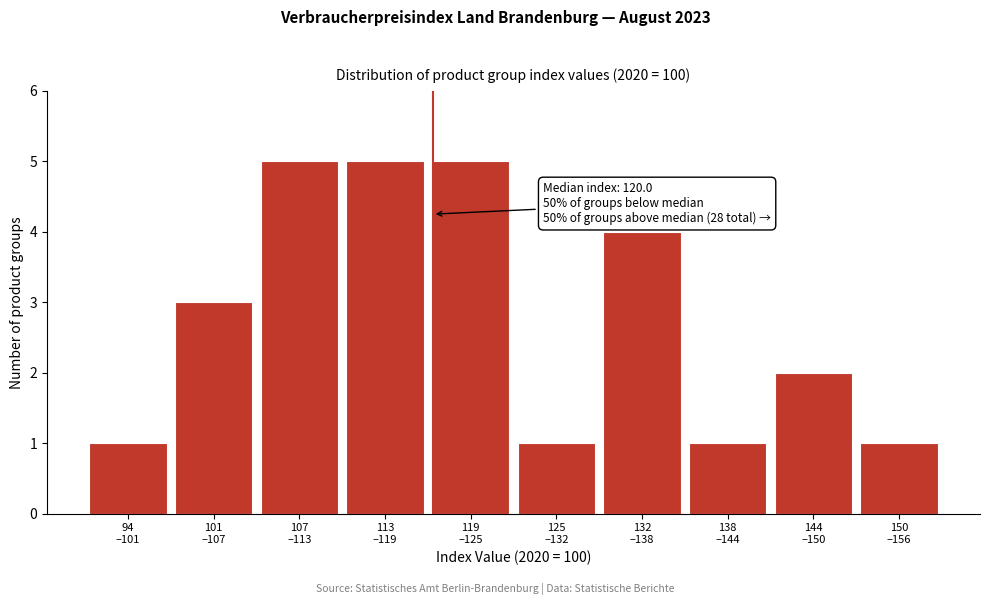

Reading left to right, list all the values displayed in this chart.

1	3	5	5	5	1	4	1	2	1